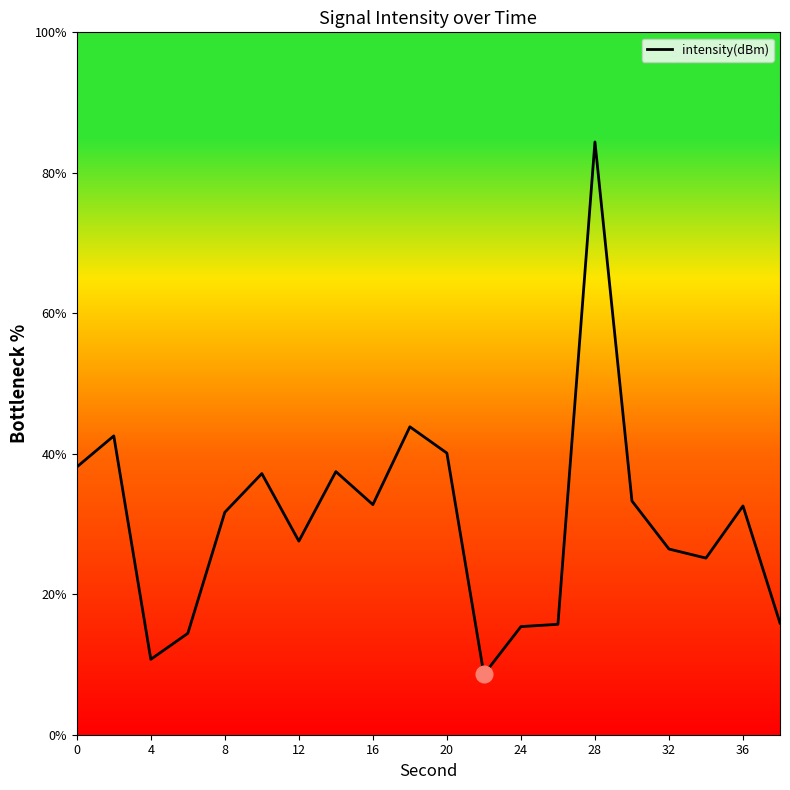

What is the difference between the maximum and minimum values?

75.8